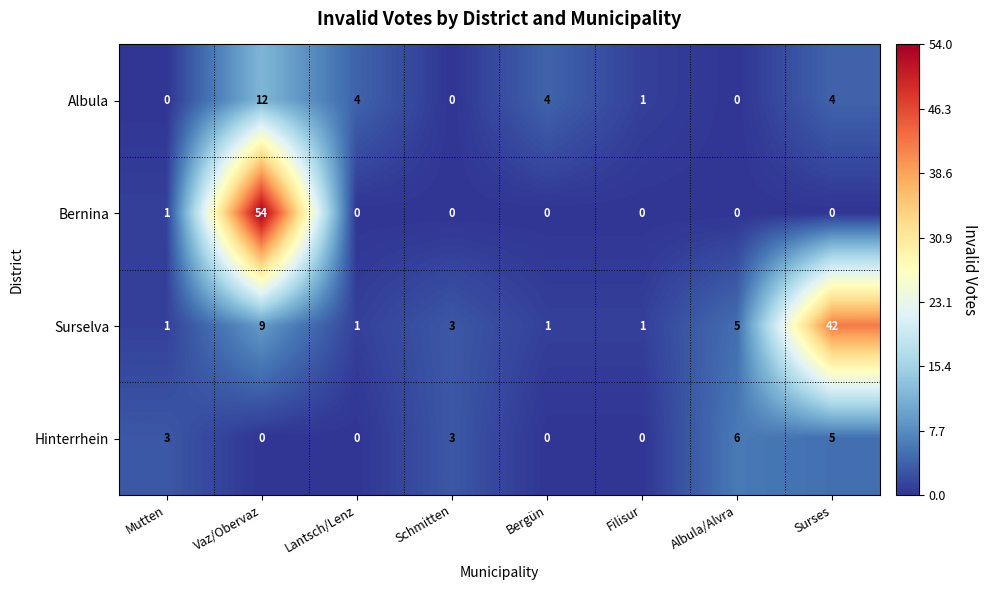

How many values in the Hinterrhein series are below 3?

4